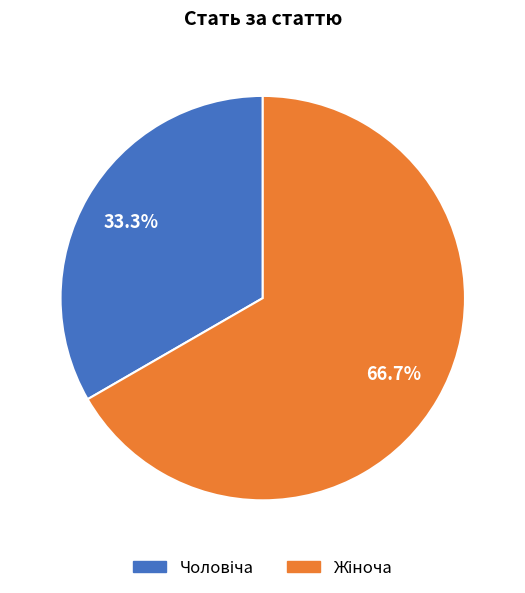

Does any single category account for the majority?

Yes